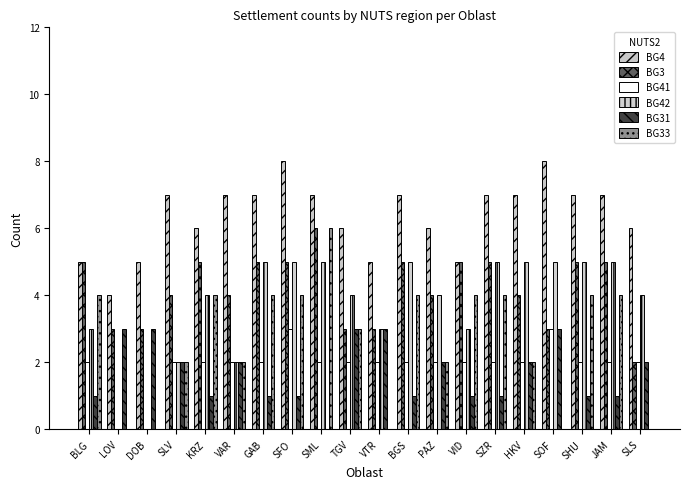

How many categories are shown in the chart?

20